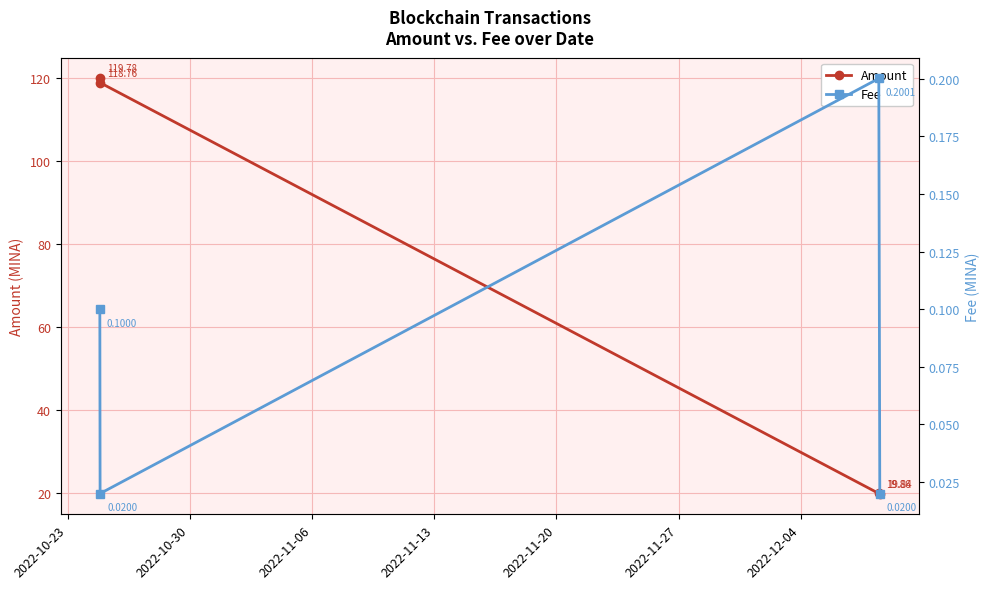

True or false: Amount has more than 1 points higher than both neighbors.

False